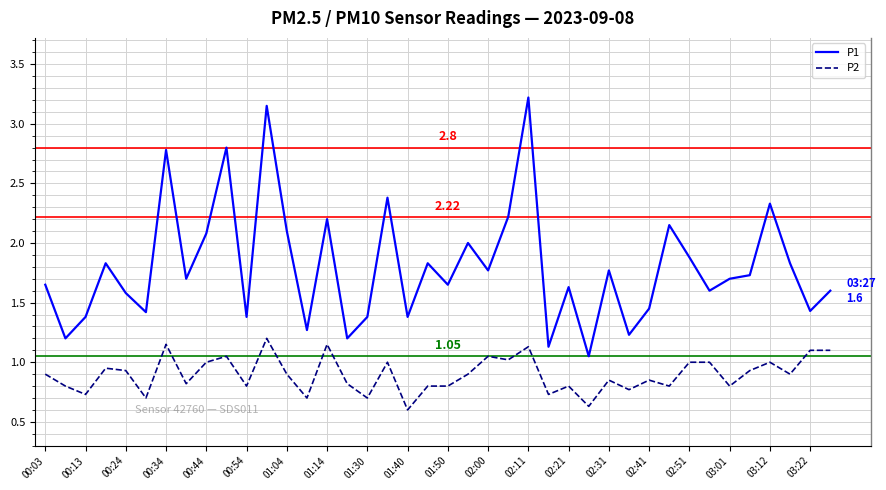

True or false: P1 and P2 cross at least once.

False